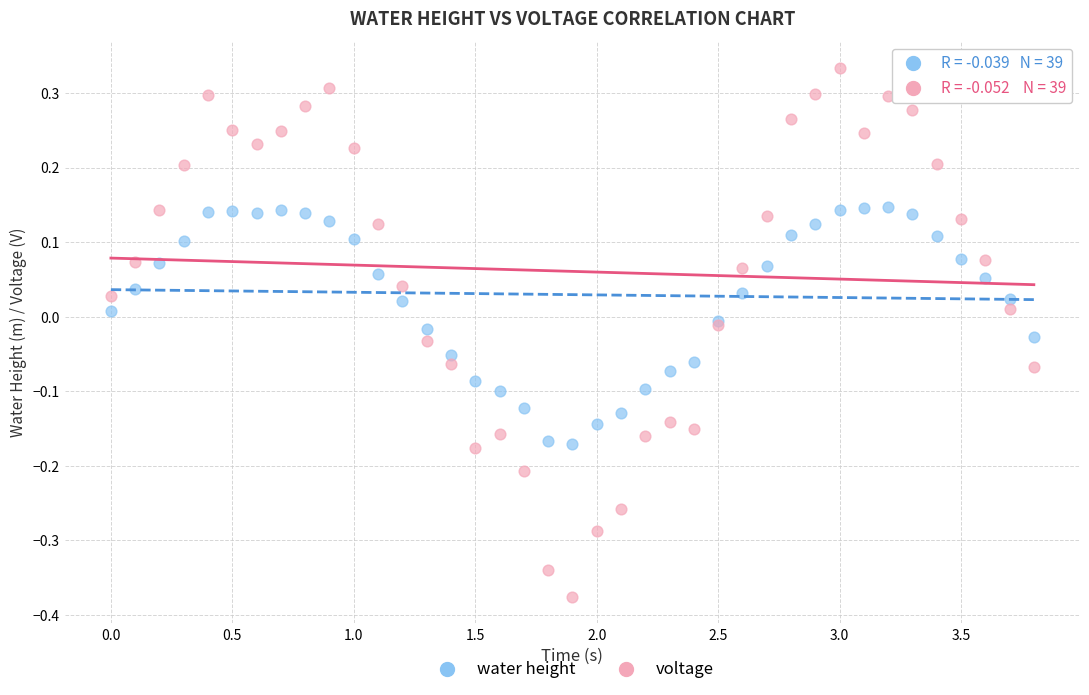

What are all the series names shown in the legend?

water height, voltage